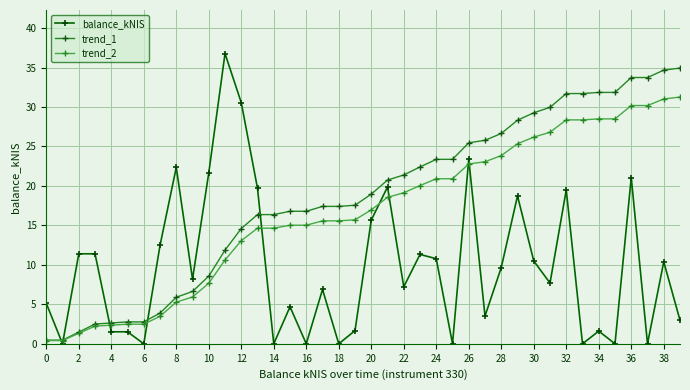

At how many categories does at least one series exceed 7?

35